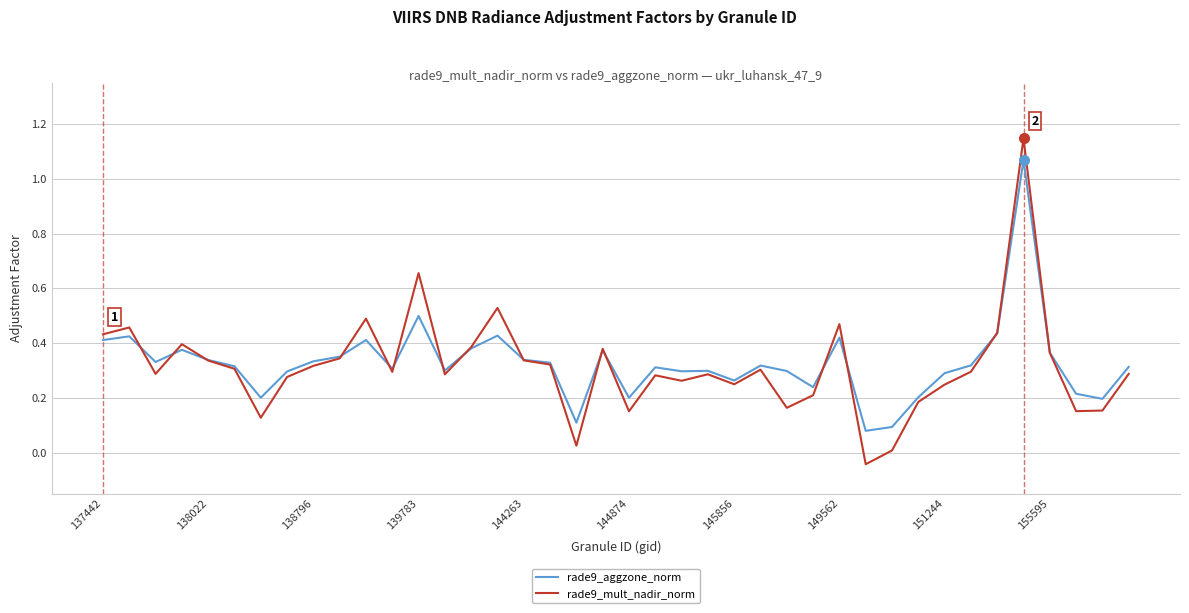

At how many categories does at least one series exceed 0?

40